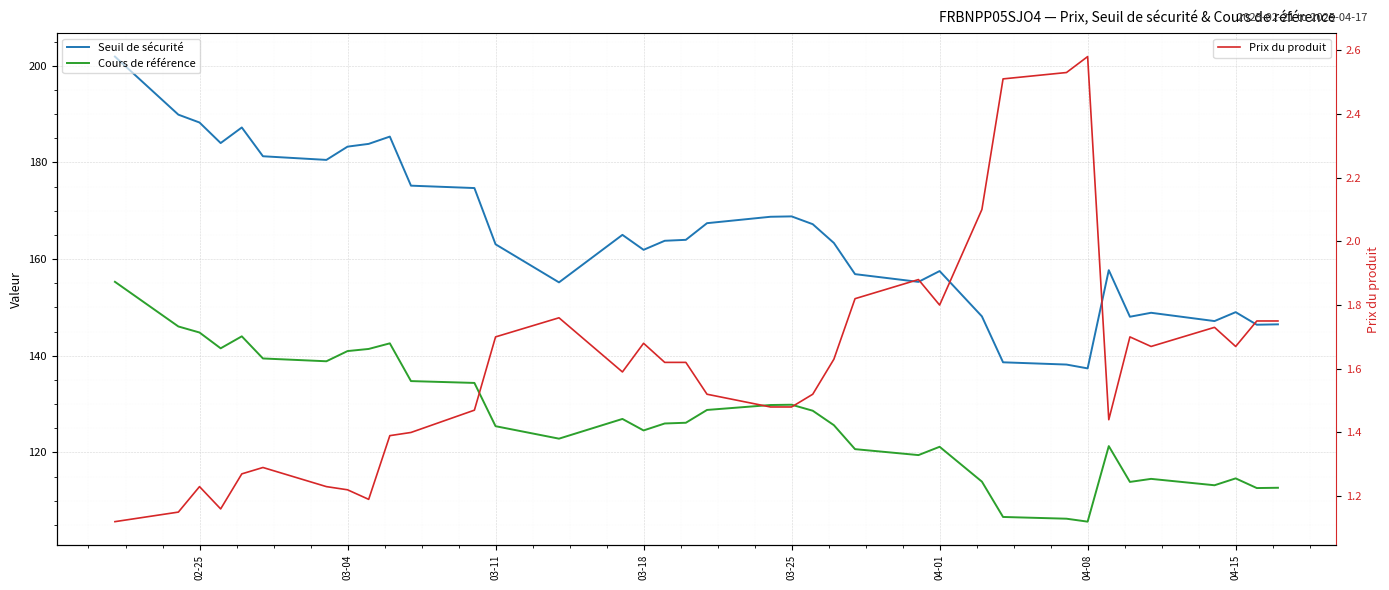

In Prix du produit, how many points are higher than both neighbors (excluding endpoints)?

8